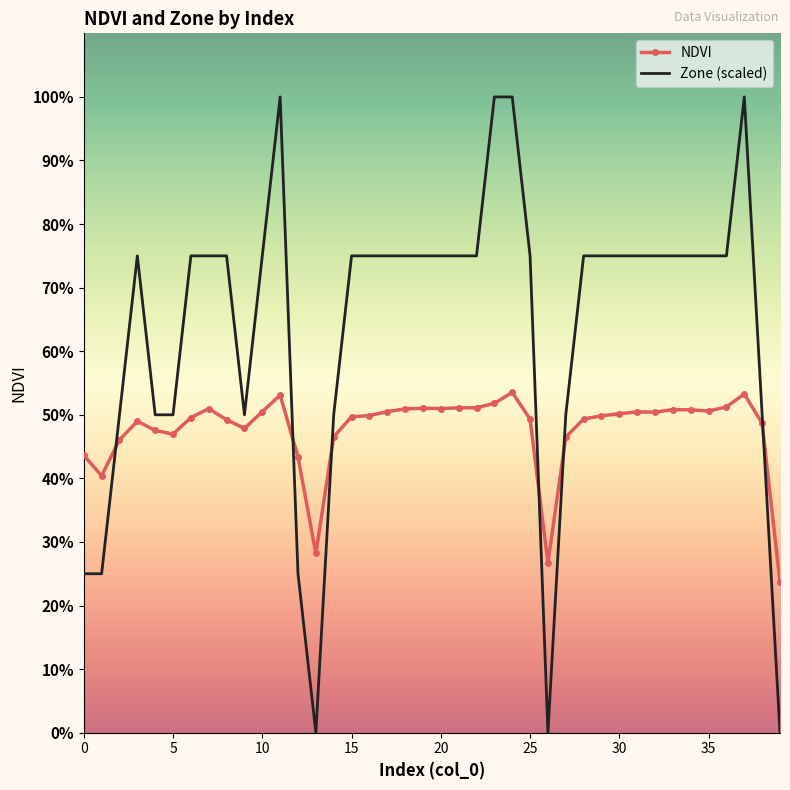

Which series has the largest total across all categories?

Zone (scaled)